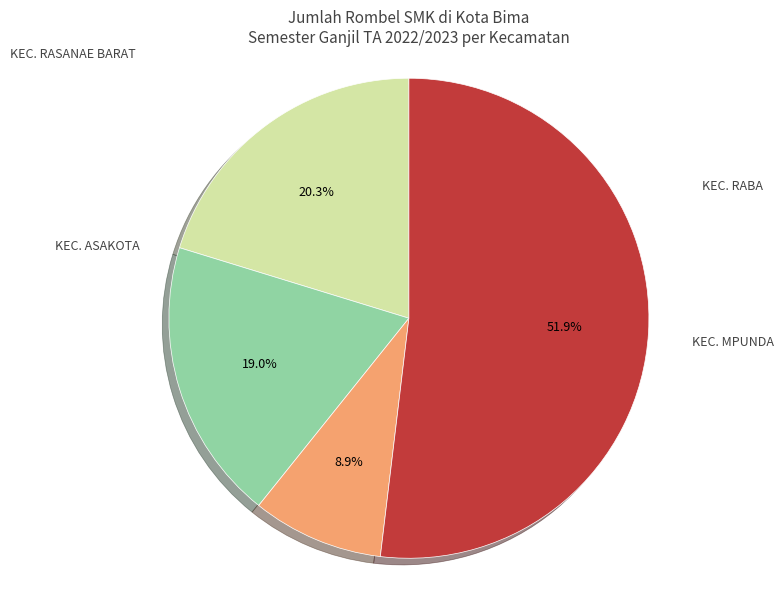

Does any single category account for the majority?

Yes